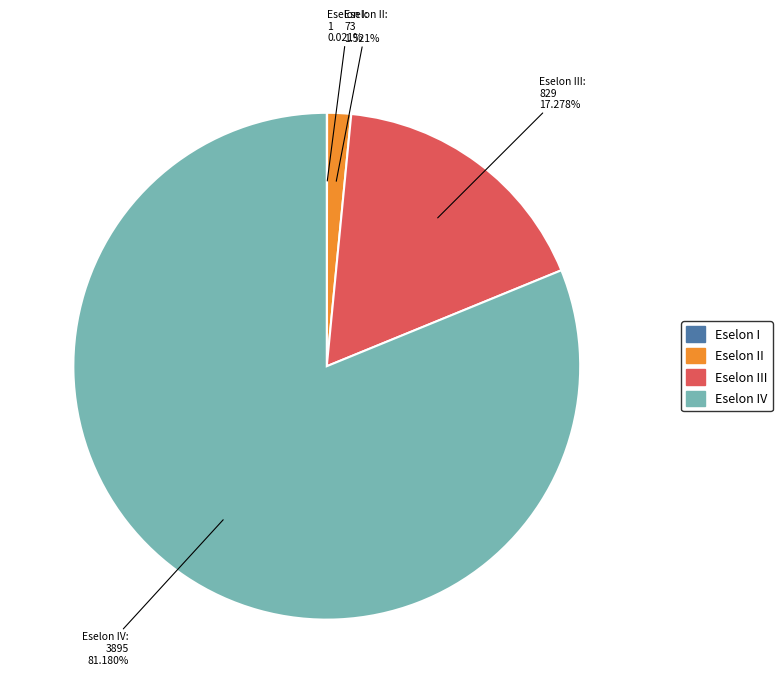

Does any single category account for the majority?

Yes